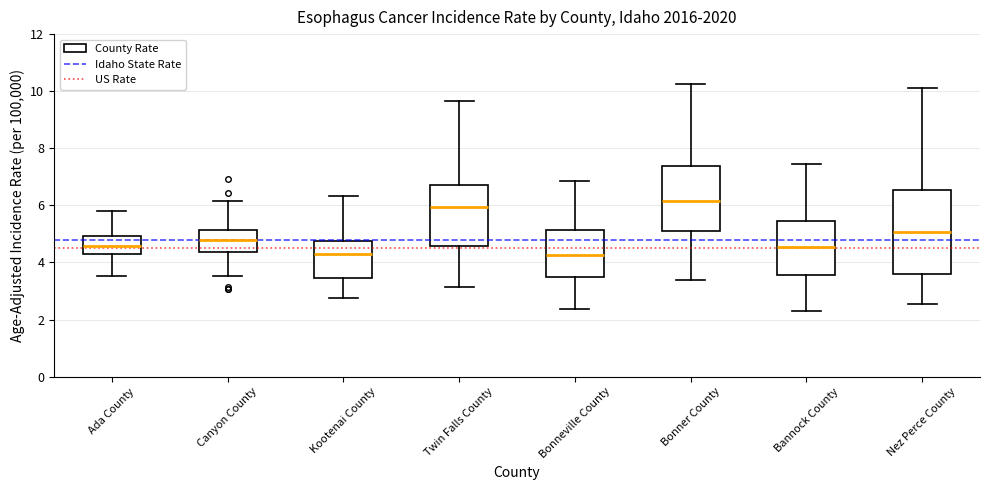

Where is the upper edge of the box for Kootenai County on the y-axis? The values are not printed on the chart, so give them approximately, as read against the axis.

4.8